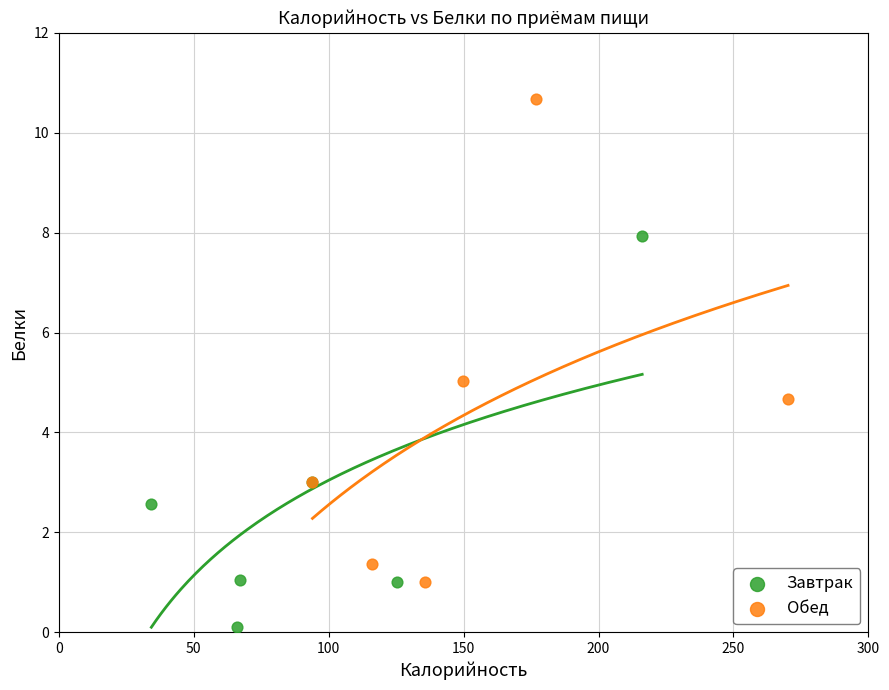

Which series reaches the minimum Y coordinate?

Завтрак